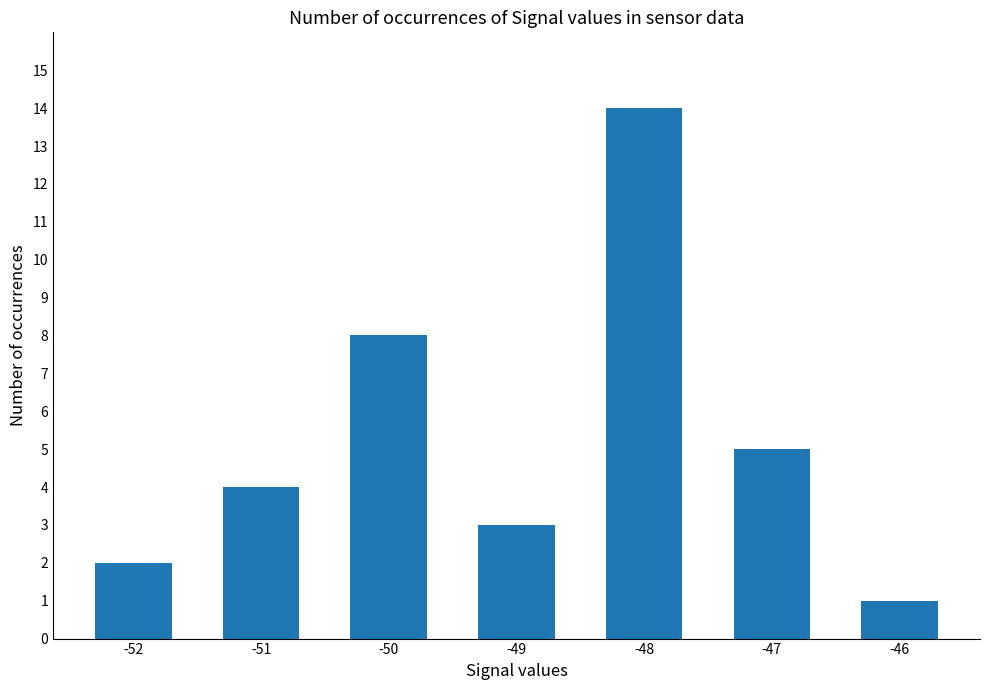

Where is the data nearest to the value 7?

-50